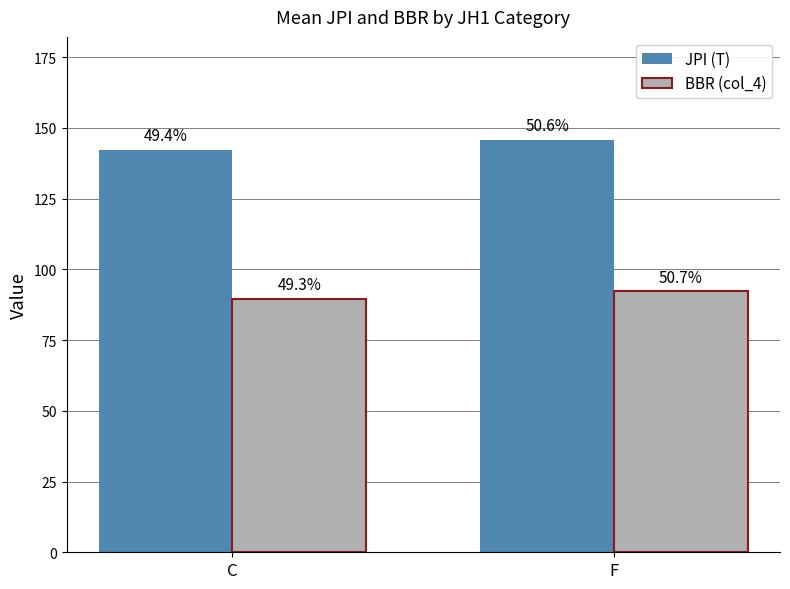

The BBR (col_4) series shows 89.6 at C. True or false?

True